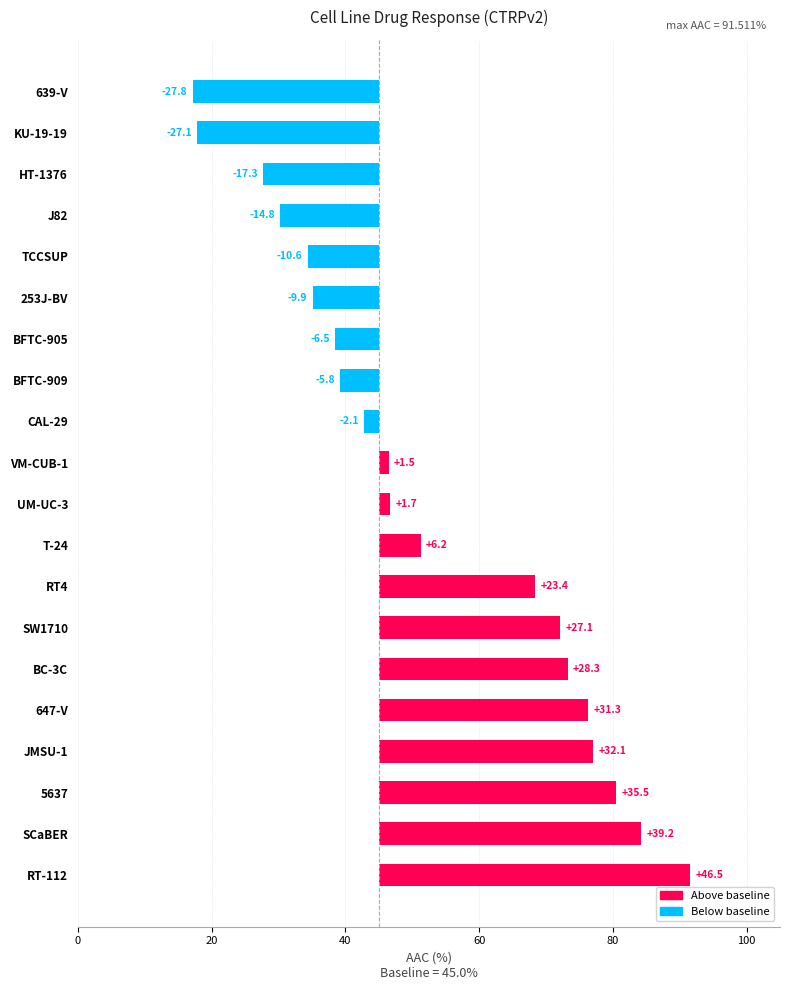

Reading left to right, list all the values displayed in this chart.

46.5	39.2	35.5	32.1	31.3	28.3	27.1	23.4	6.2	1.7	1.5	-2.1	-5.8	-6.5	-9.9	-10.6	-14.8	-17.3	-27.1	-27.8